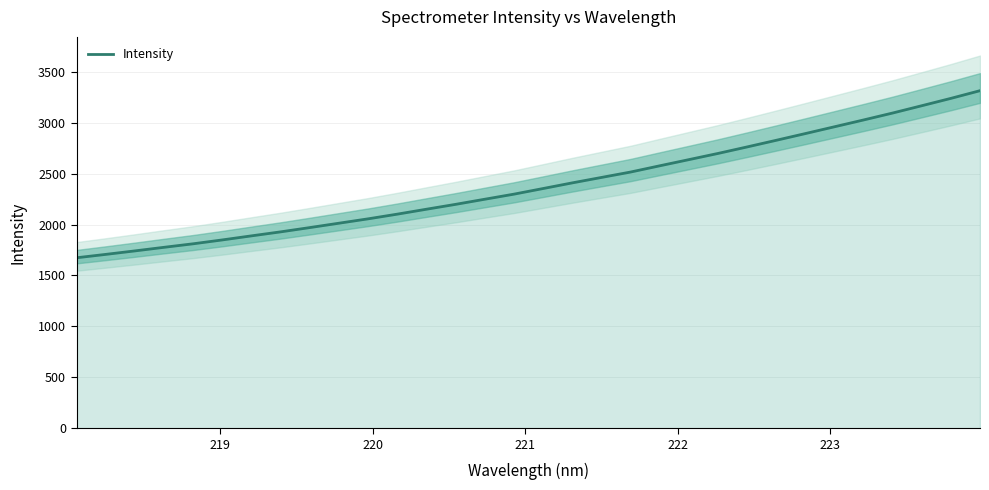

What is the value of the 23rd point from the left?

2697.6